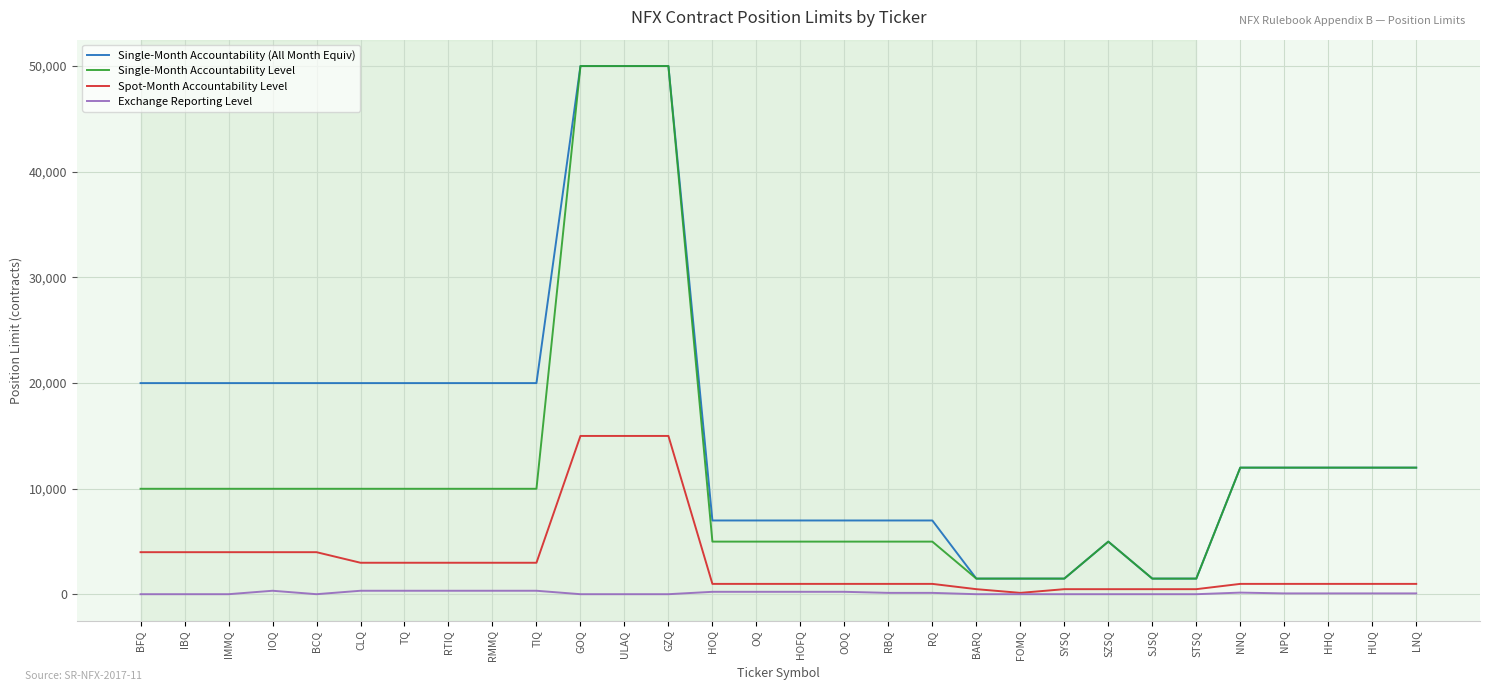

What is the highest value of the Single-Month Accountability Level series?

50000